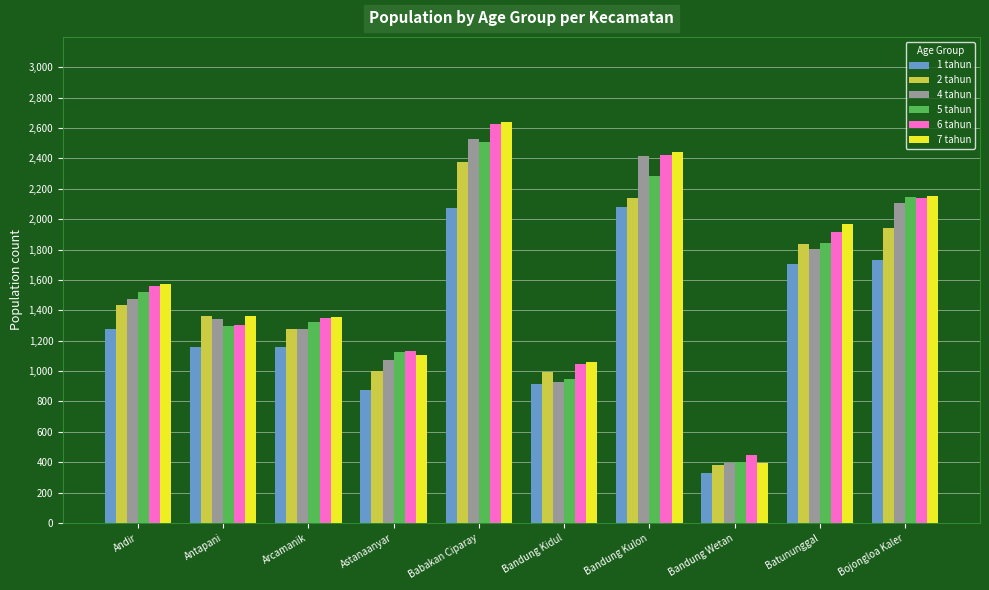

What is the greatest value displayed?

2640